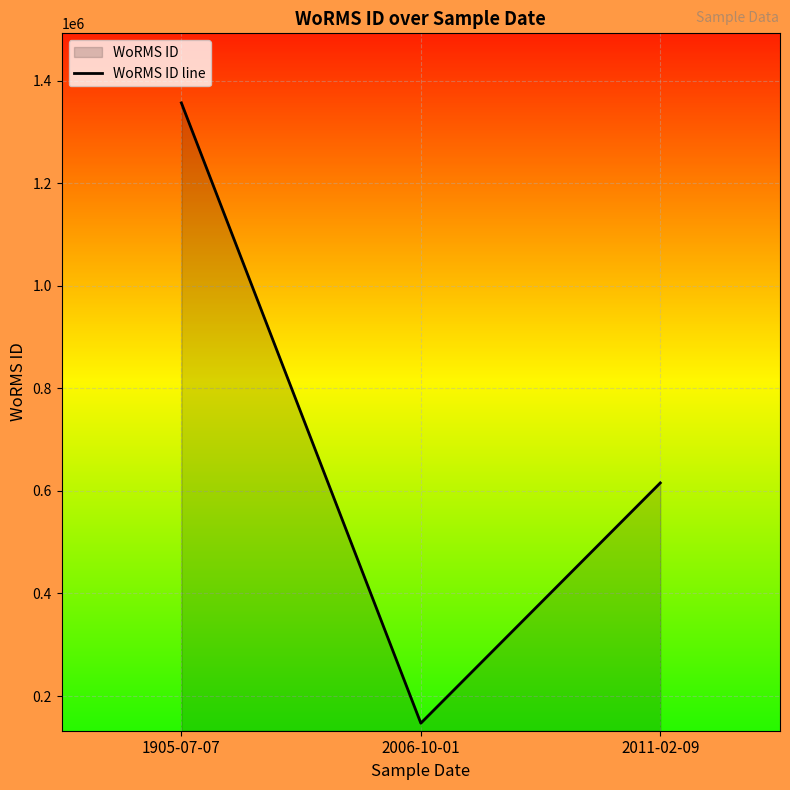

How many data points are above 615645?

1